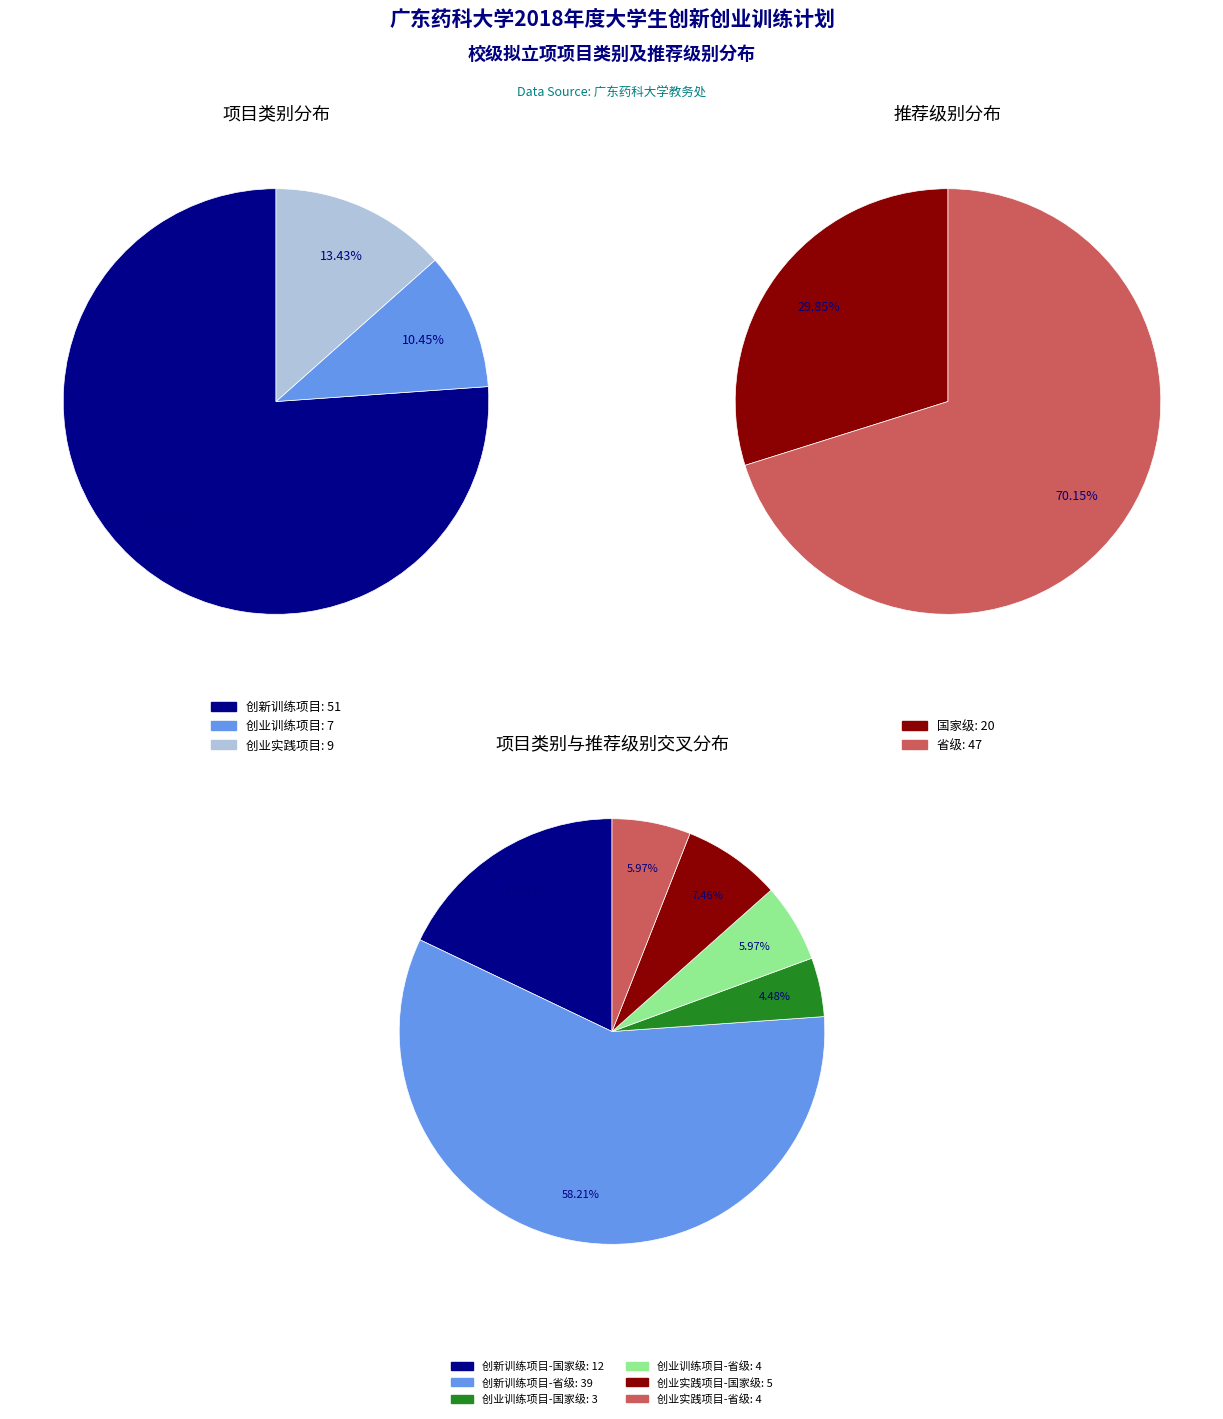

The 创业训练项目 slice represents 1% of the pie. True or false?

False